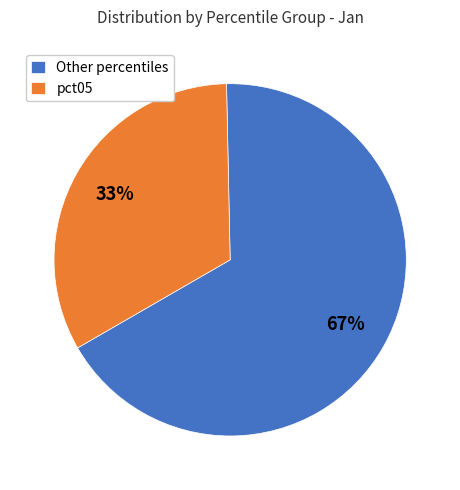

Which category has the biggest portion of the pie?

Other percentiles